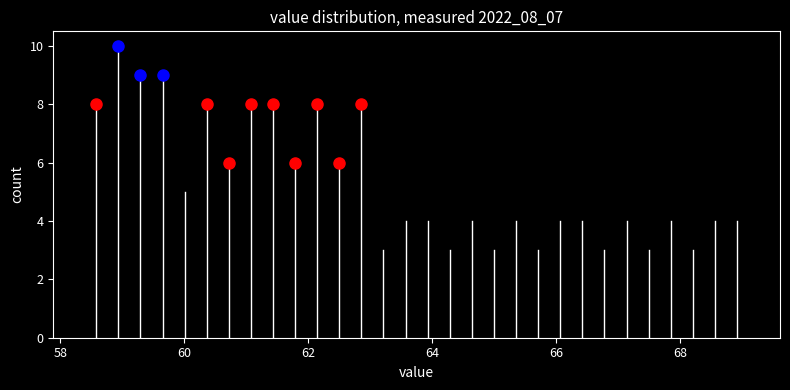

Read against the x-axis, roughly where is the centre of the tallest bar?

59.0